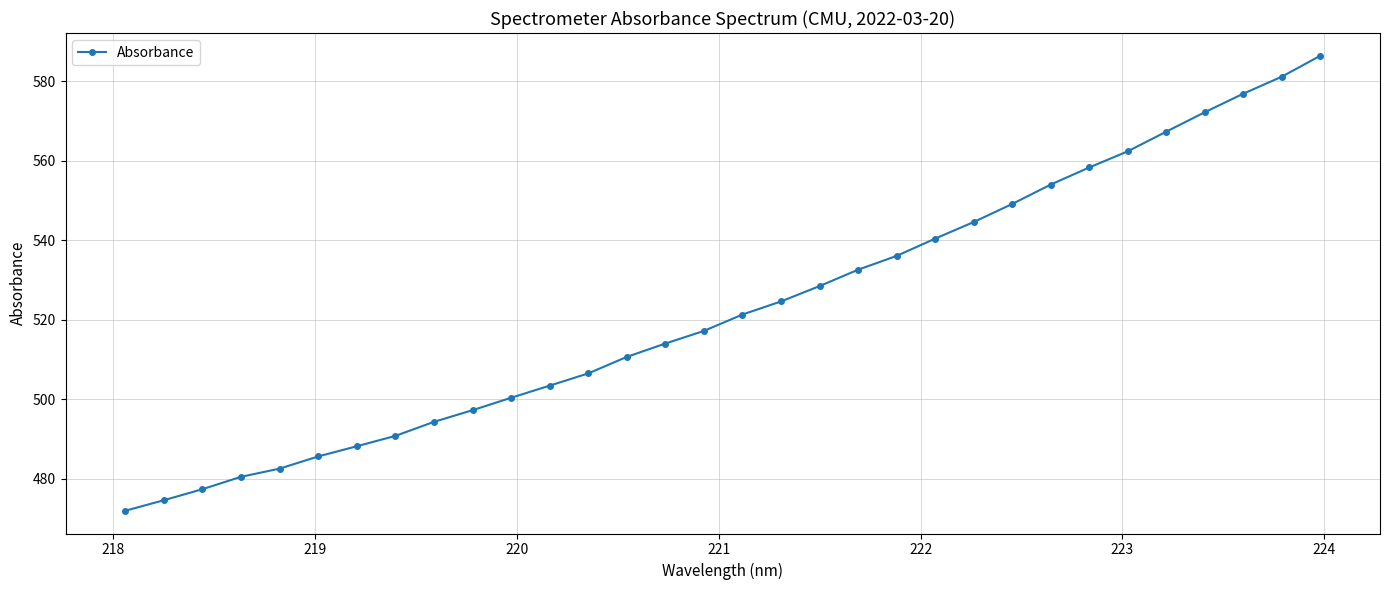

How many lines are shown in the chart?

1